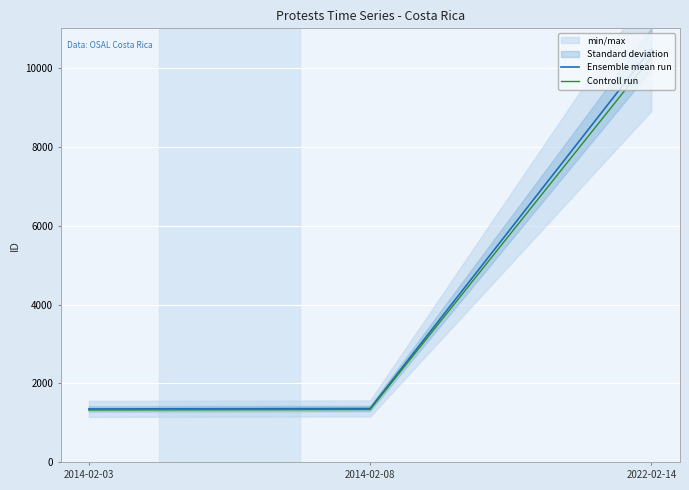

What is the difference between the Ensemble mean run values at 2022-02-14 and 2014-02-03?

9126.0